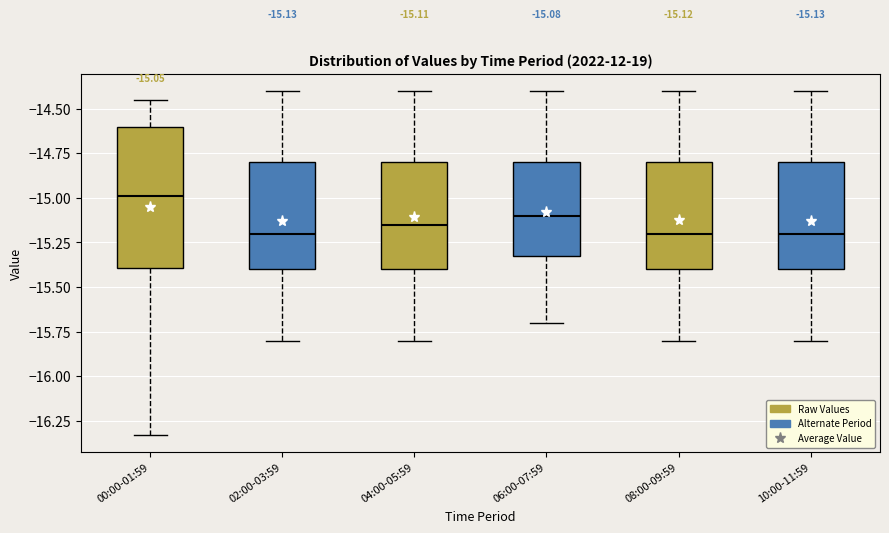

Which box's median line is the highest?

00:00-01:59